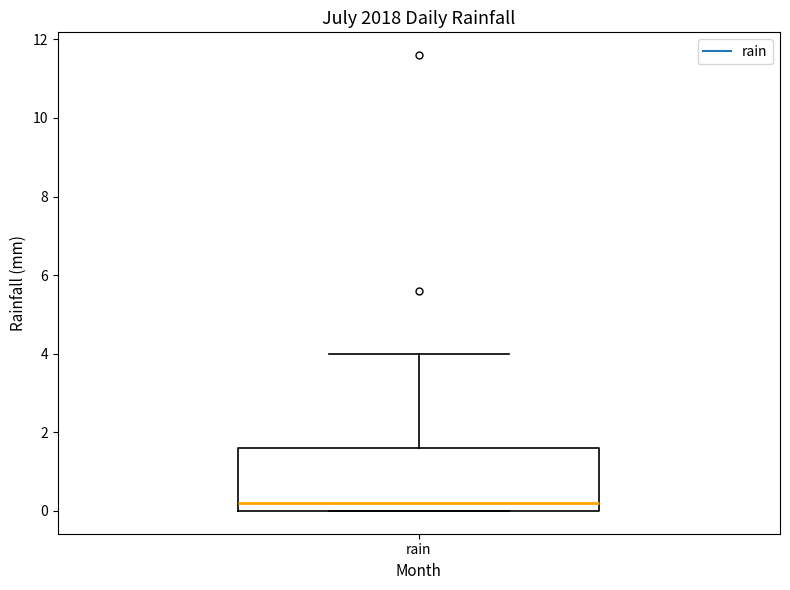

Transcribe this box plot: give where the median line is, the range the box spans, and where the two whiskers end, as read against the y-axis. The values are not printed on the chart, so give them approximately, as read against the axis.

median 0.2, box 0.0 to 1.6, whiskers 0.0 to 4.0